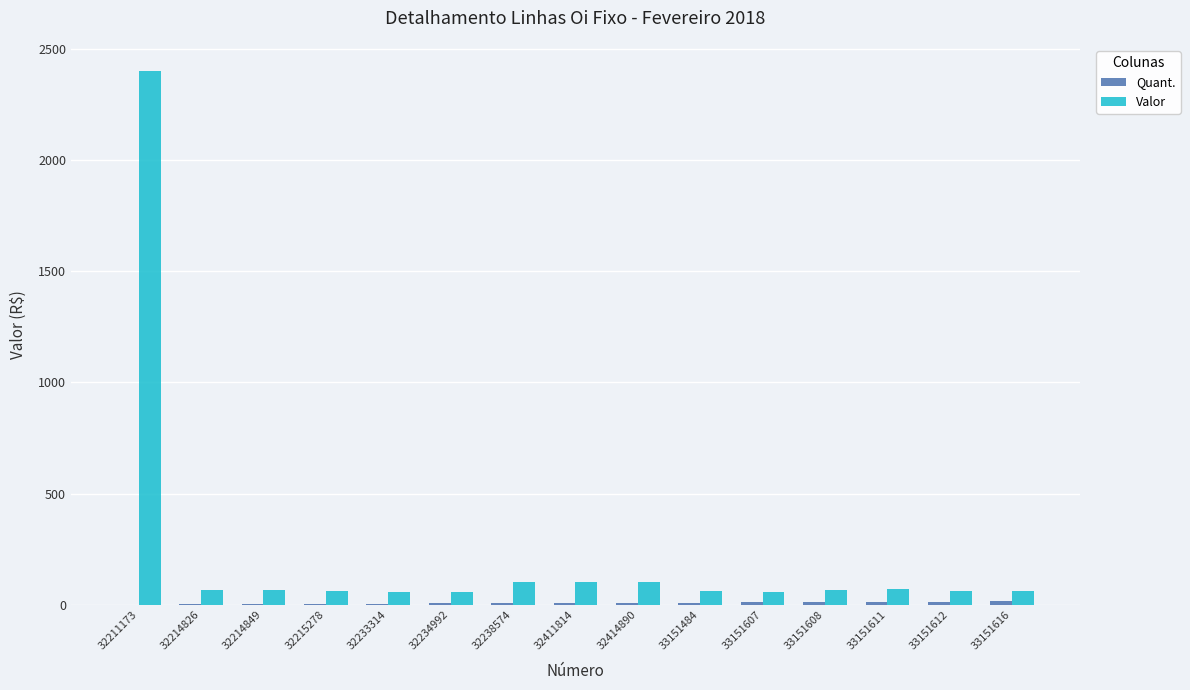

Count the number of data series in this chart.

2